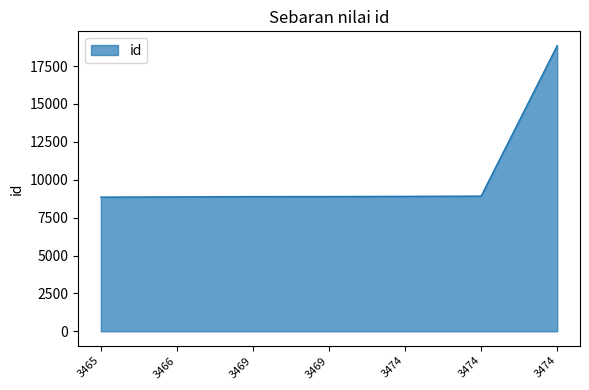

How many lines are shown in the chart?

1